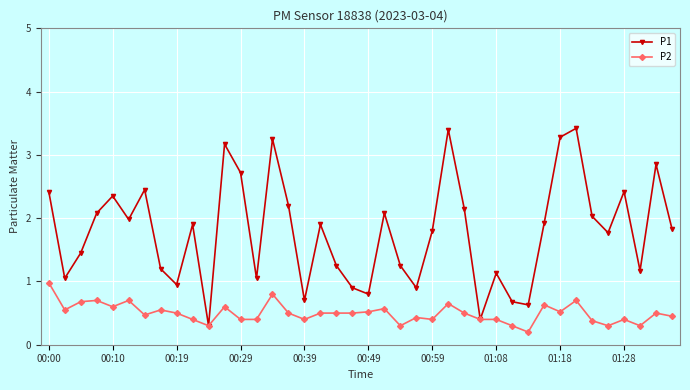

True or false: P1 has more than 2 points higher than both neighbors.

True